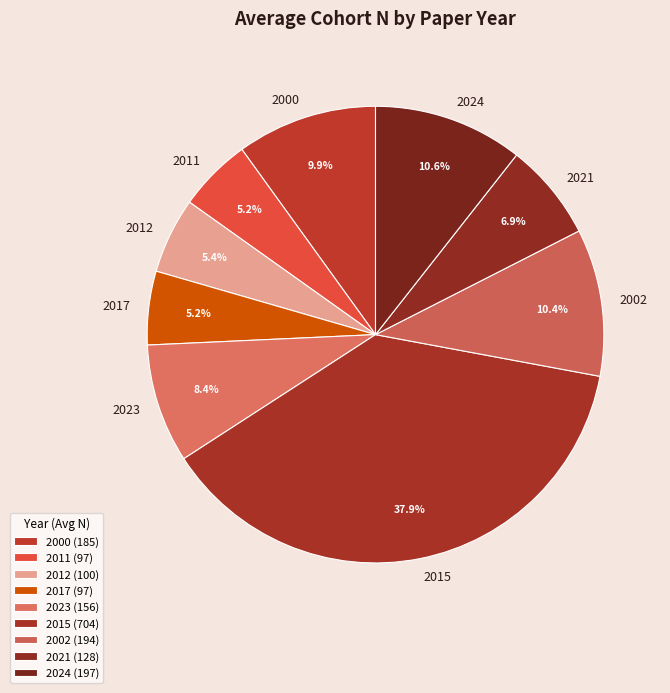

Is the sum of 2000 and 2011 greater than half?

No